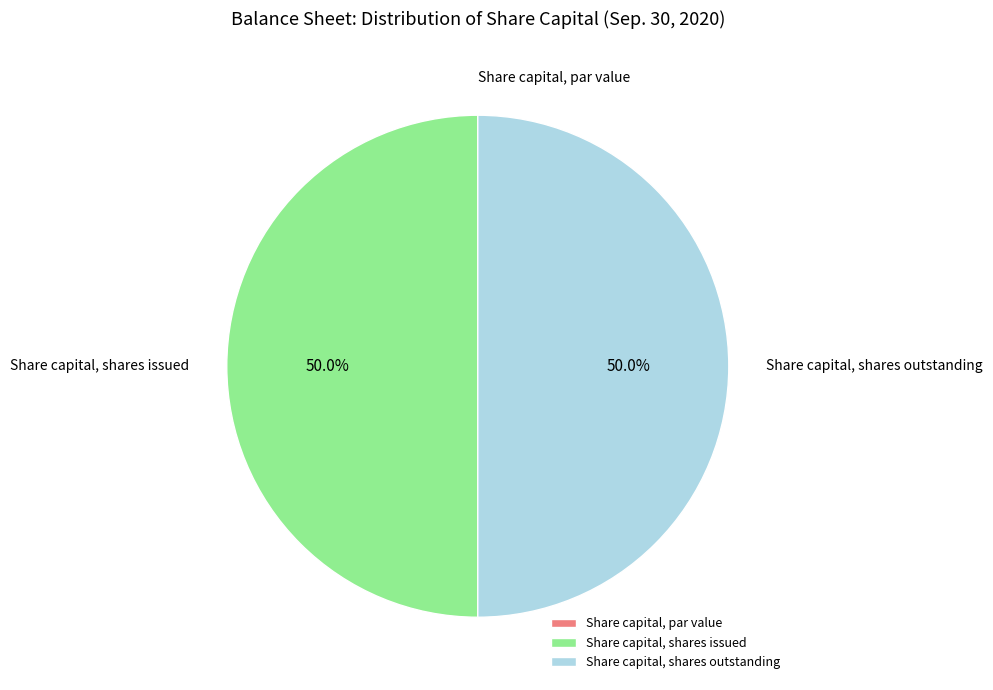

To the nearest percent, what portion does Share capital, shares outstanding represent?

50%